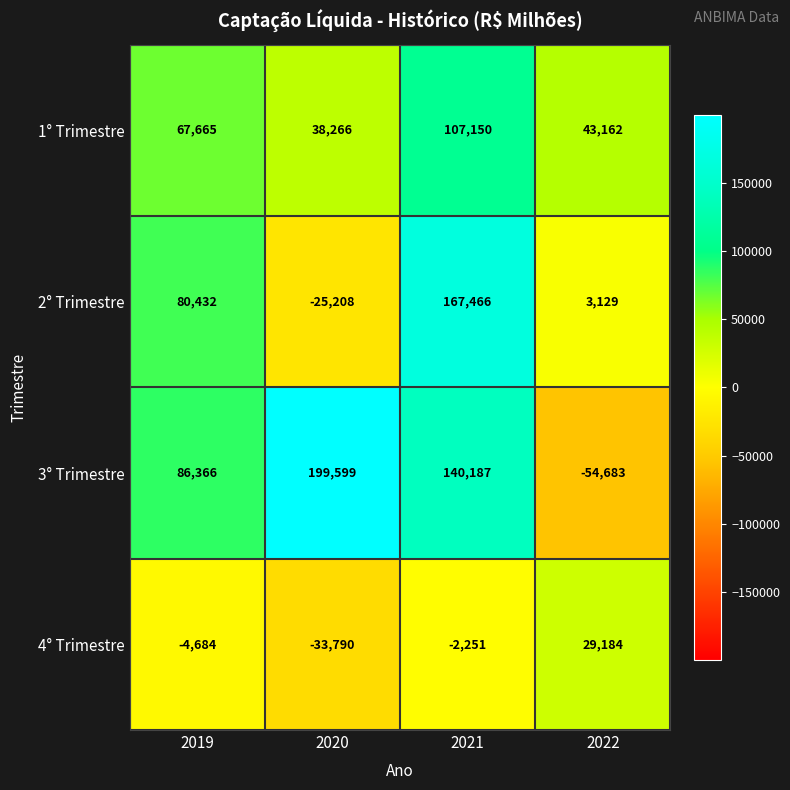

Count the number of categories in the chart.

4